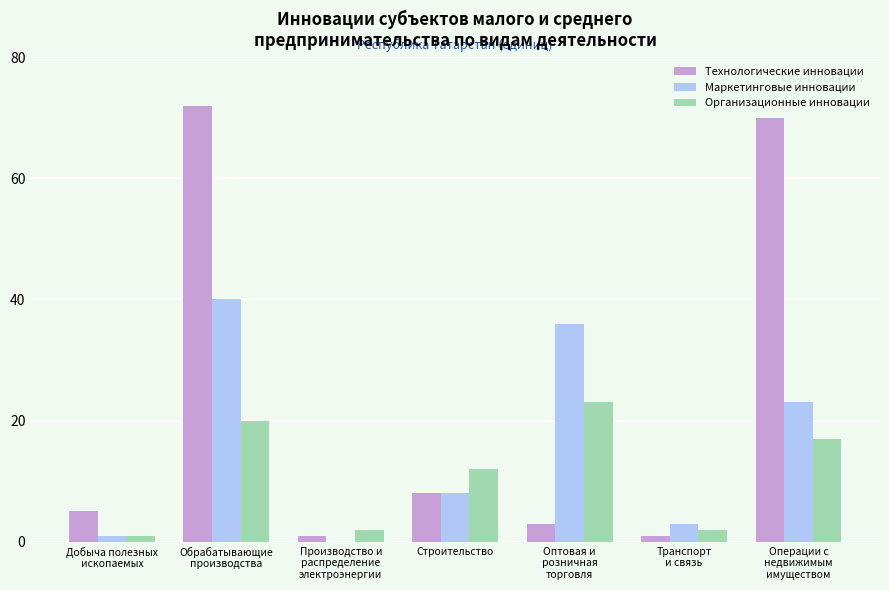

What is the maximum value for Организационные инновации?

23